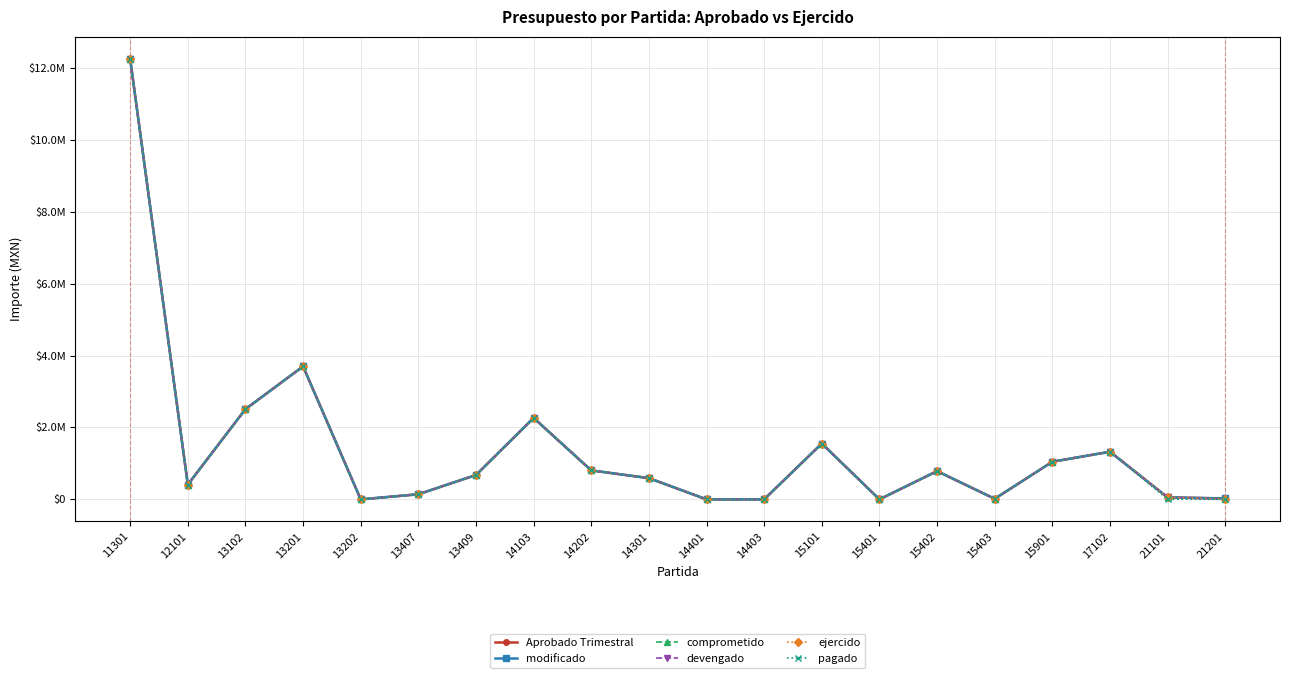

Reading left to right, transcribe all the data shown in this chart.

Aprobado Trimestral: 12248130	410227	2508950	3697685	0	141916	677959	2265063	805331	590287	0	0	1553430	0	785594	16441	1046253	1325272	55000	25000
modificado: 12248130	410227	2508950	3697685	0	141916	677959	2265063	805331	590287	0	0	1553430	0	785594	16441	1046253	1325272	55000	25000
comprometido: 12248130	410227	2508950	3697685	0	141916	677959	2265063	805331	590287	0	0	1553430	0	785594	16441	1046253	1325272	55000	13050
devengado: 12248130	410227	2508950	3697685	0	141916	677959	2265063	805331	590287	0	0	1553430	0	785594	16441	1046253	1325272	55000	13050
ejercido: 12248130	410227	2508950	3697685	0	141916	677959	2265063	805331	590287	0	0	1553430	0	785594	16441	1046253	1325272	55000	13050
pagado: 12248130	410227	2508950	3697685	0	141916	677959	2265063	805331	590287	0	0	1553430	0	785594	16441	1046253	1325272	5010	0